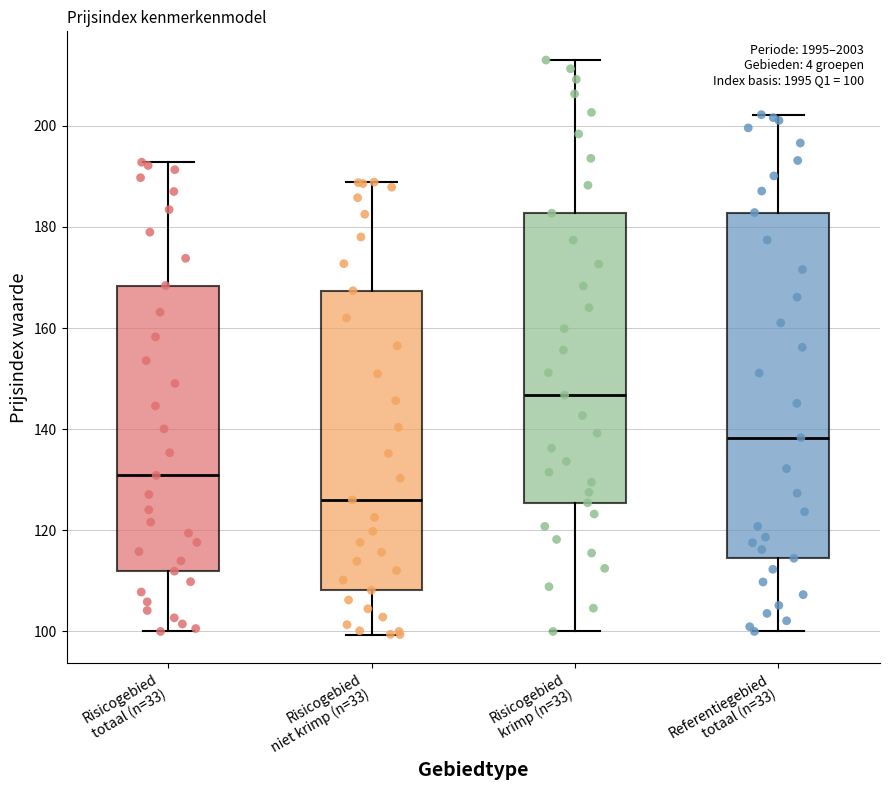

Comparing the boxes themselves (not the whiskers), which one is the tallest?

Referentiegebied totaal (n=33)